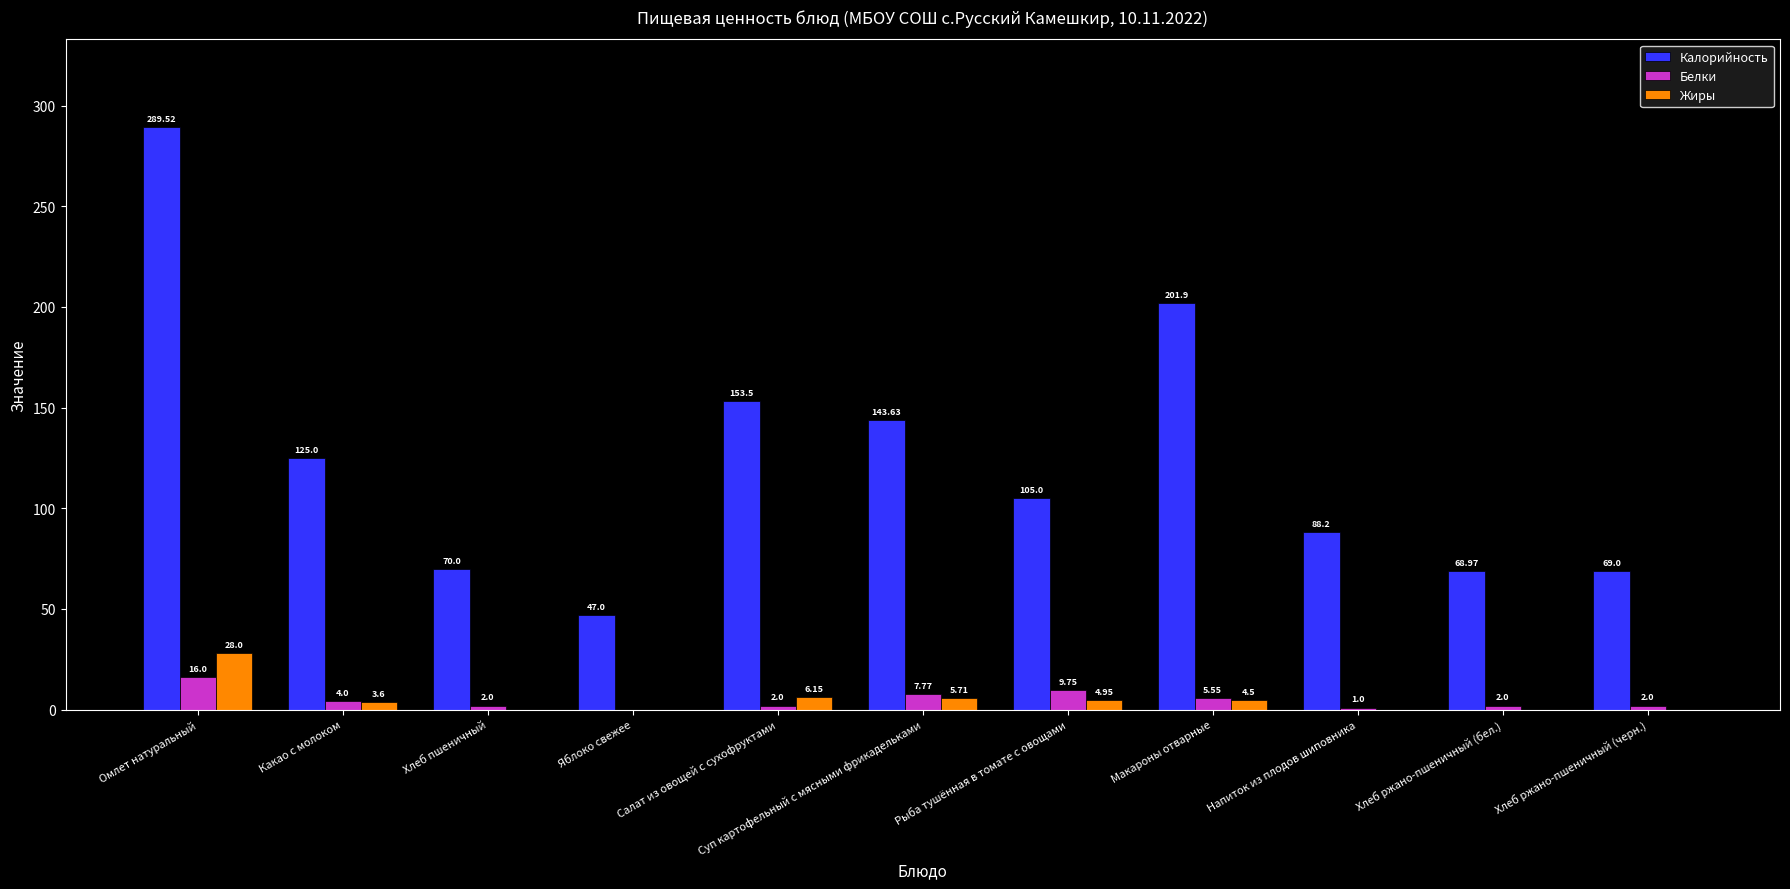

Where is Калорийность nearest to the value 168?

Салат из овощей с сухофруктами